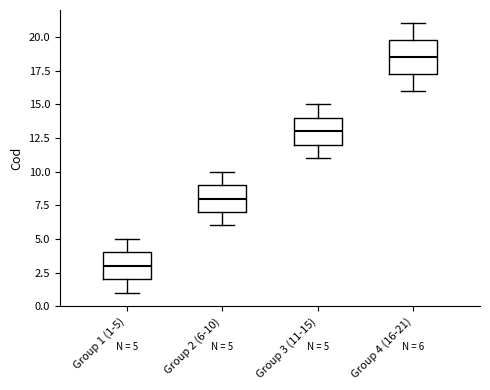

Which box is the tallest, from its lower edge to its upper edge?

Group 4 (16-21)